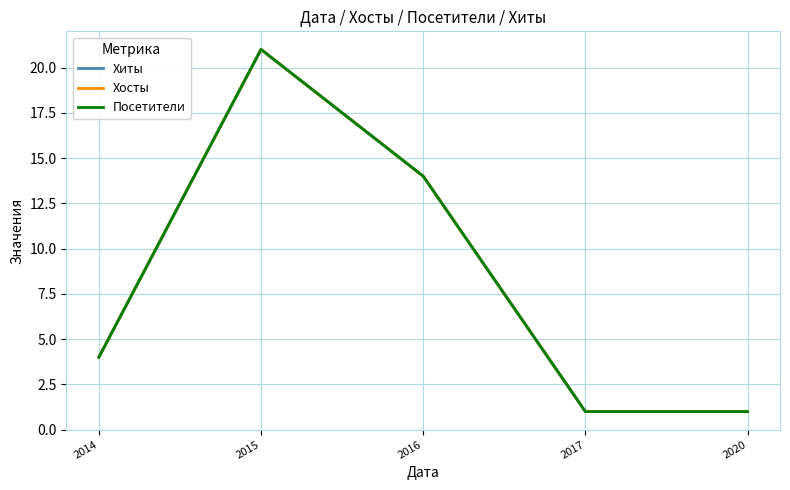

Is this an area chart (filled region under the line)?

No